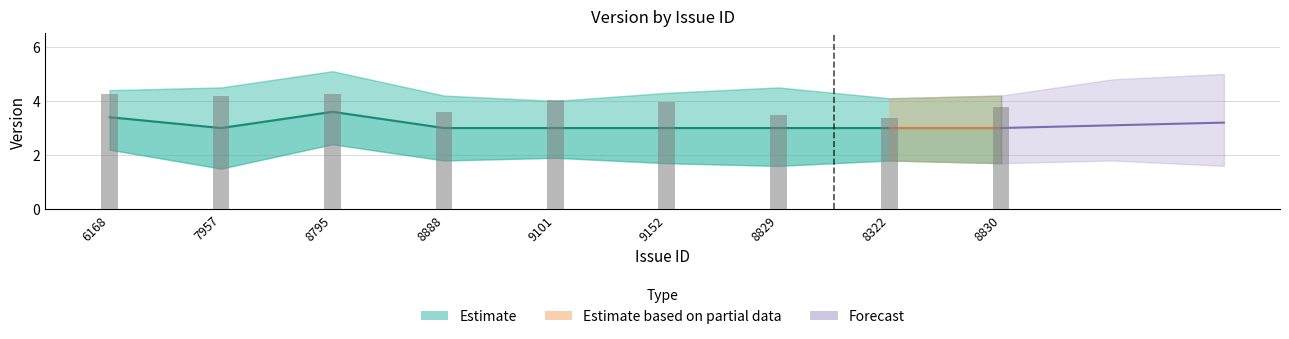

How many bars are there in total?

9